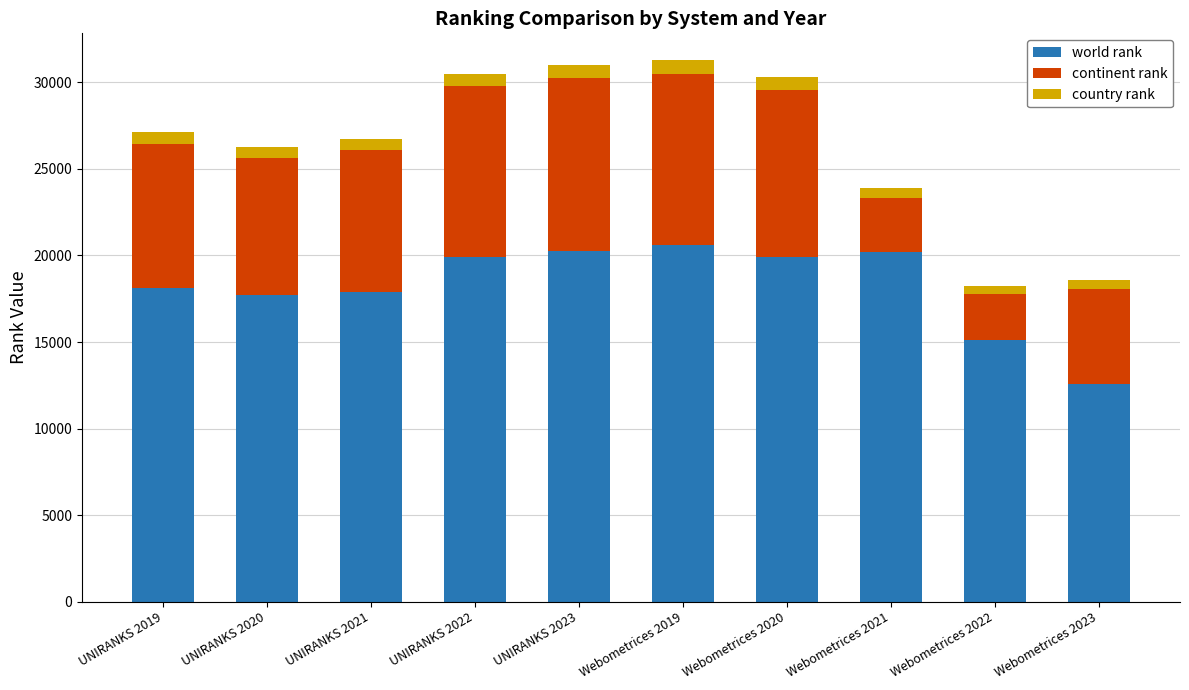

Count the number of categories in the chart.

10